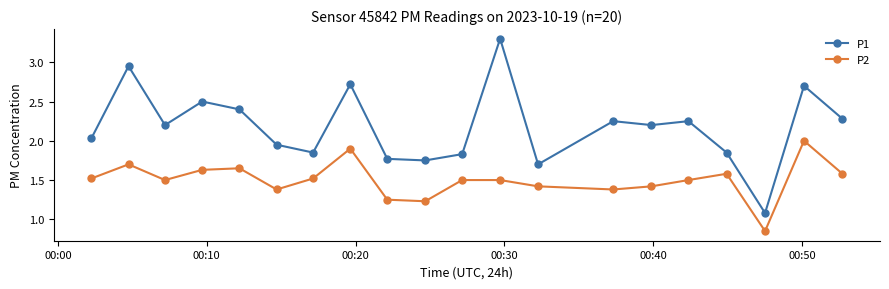

True or false: P2 and P1 cross at least once.

False